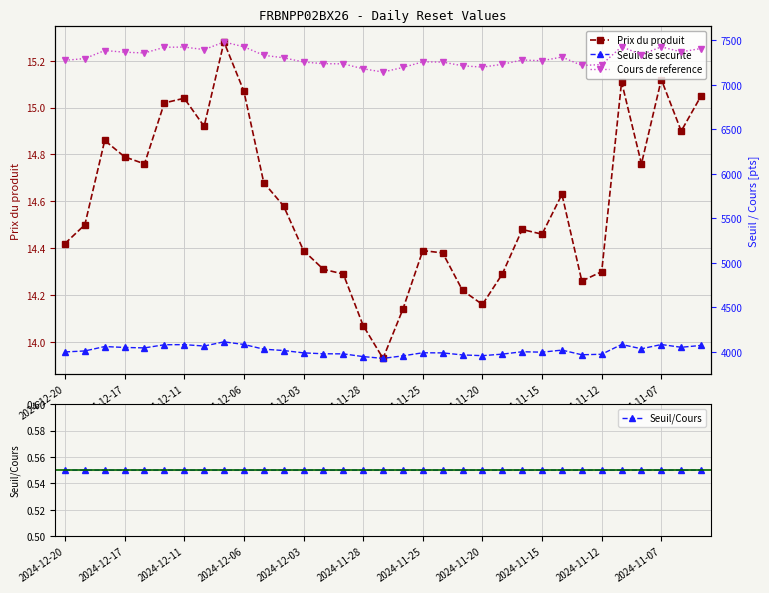

True or false: Seuil/Cours and Prix du produit cross at least once.

False